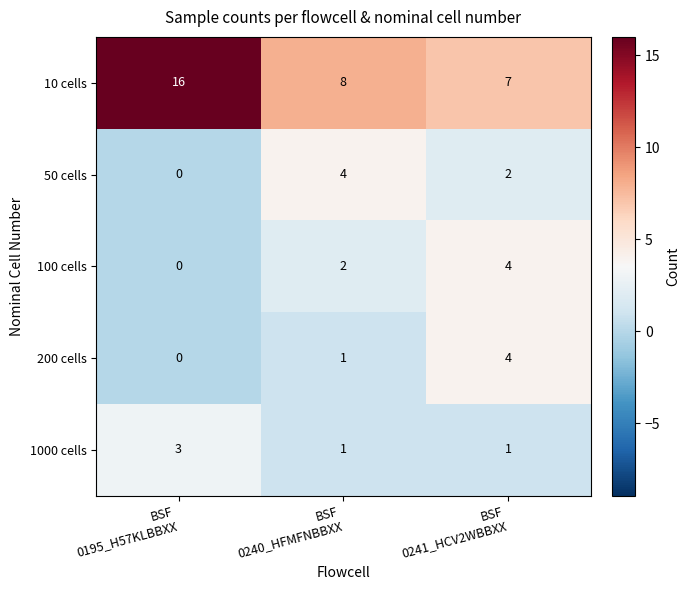

What is the total value across all series at BSF
0195_H57KLBBXX?

19